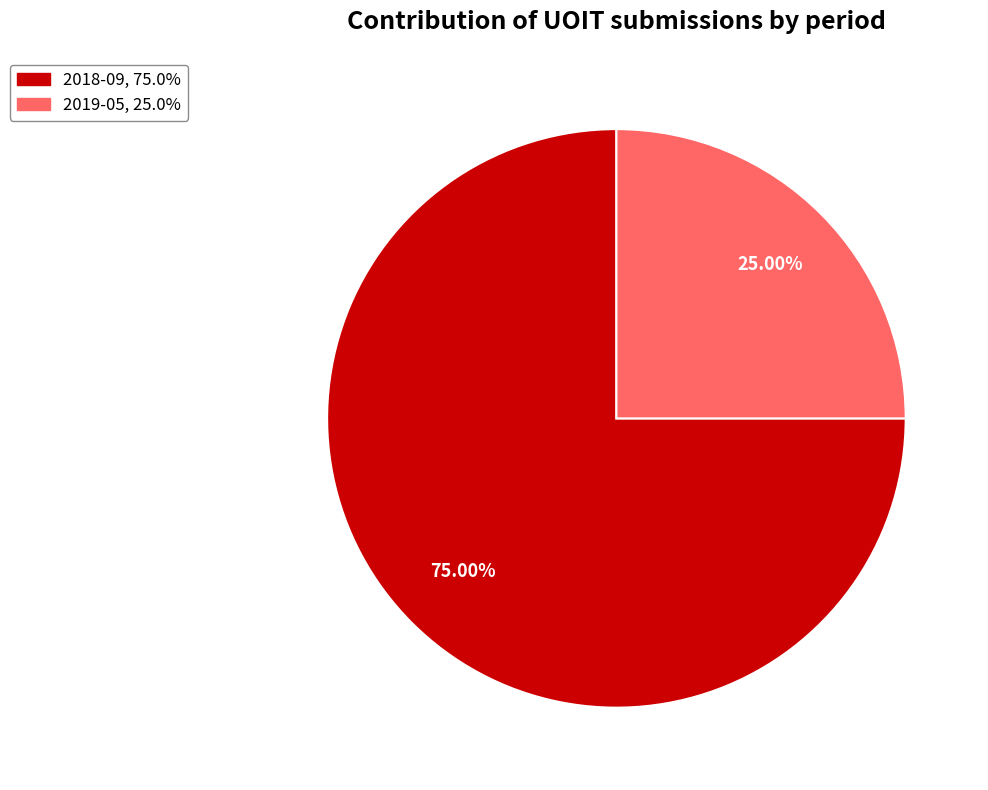

How many segments does this pie chart have?

2